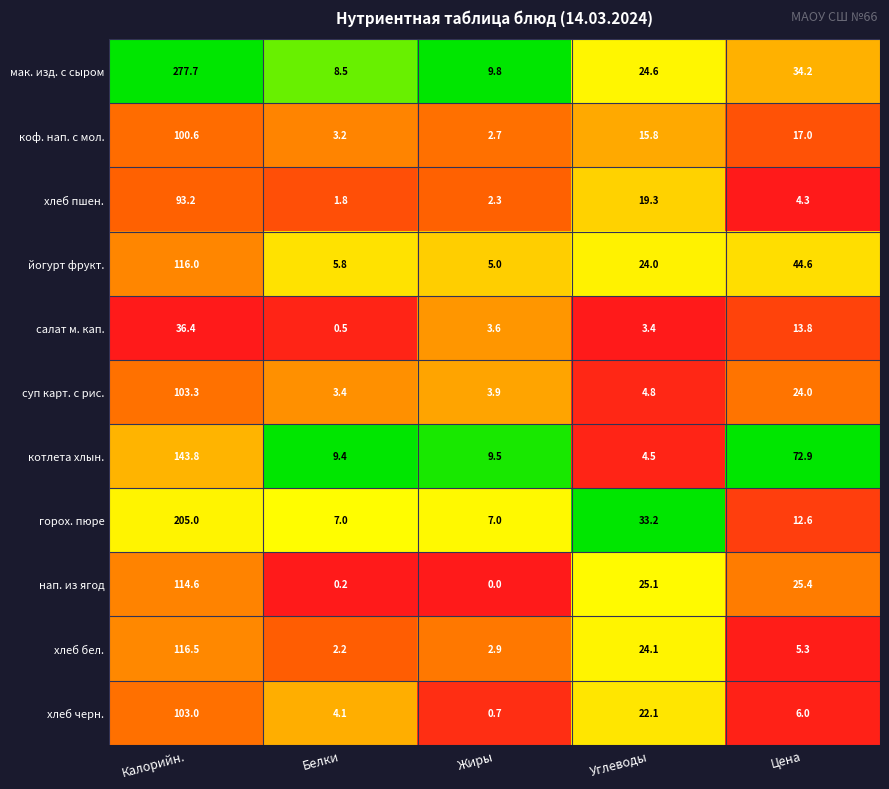

Rank the series at Углеводы from highest to lowest value.

горох. пюре, нап. из ягод, мак. изд. с сыром, хлеб бел., йогурт фрукт., хлеб черн., хлеб пшен., коф. нап. с мол., суп карт. с рис., котлета хлын., салат м. кап.